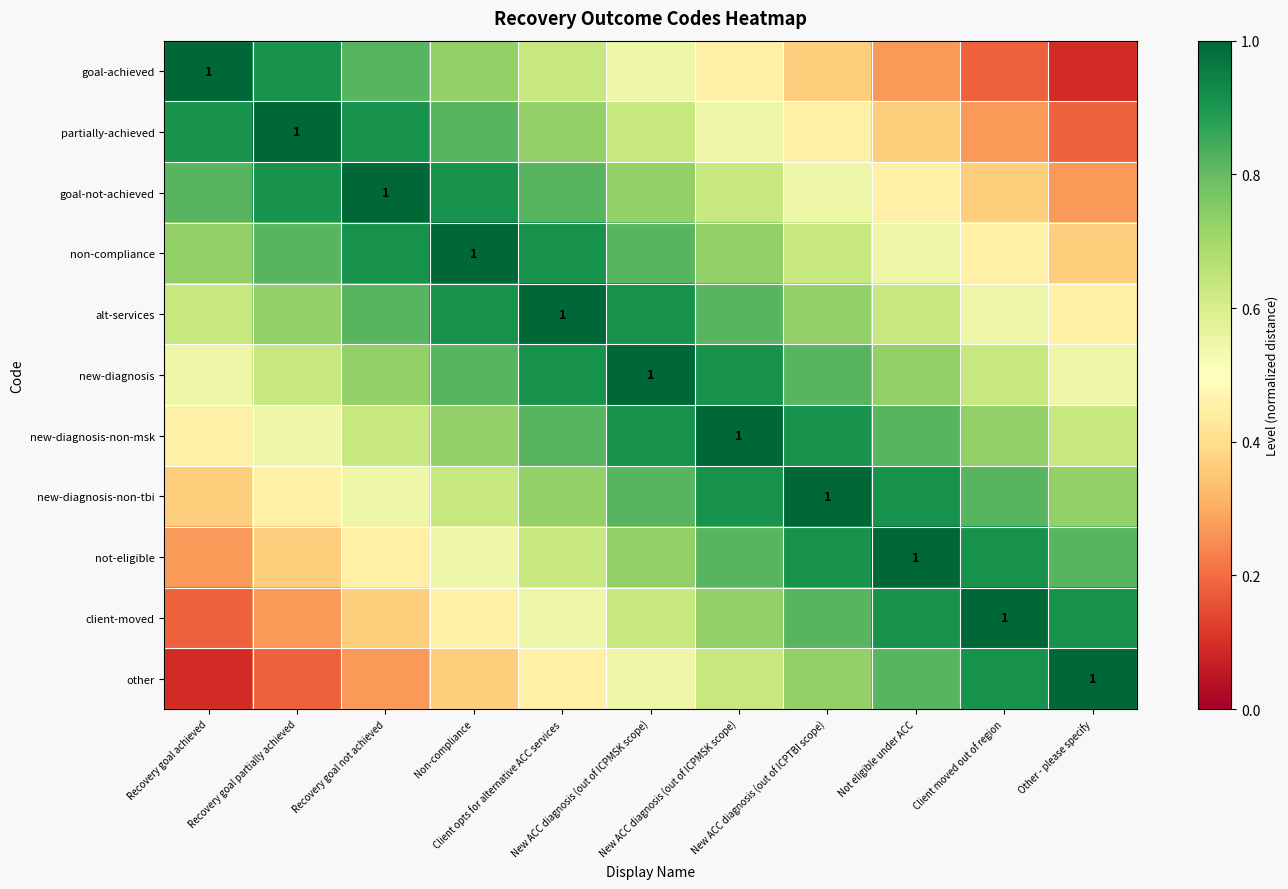

What is the difference between the highest and lowest values at Recovery goal partially achieved?

0.8